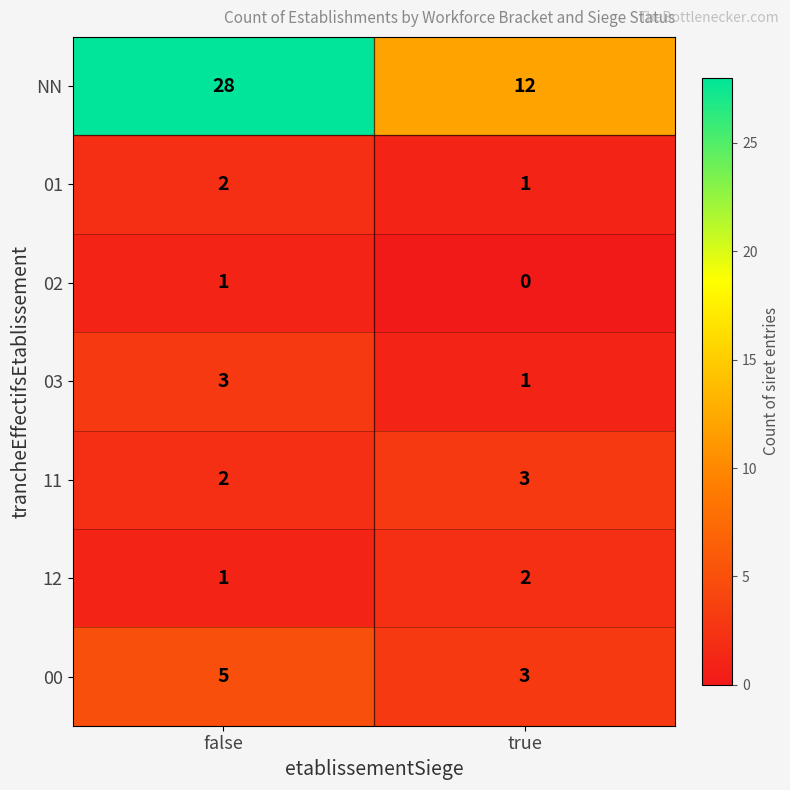

Is the value of 01 at true greater than the value of 00 at false?

No